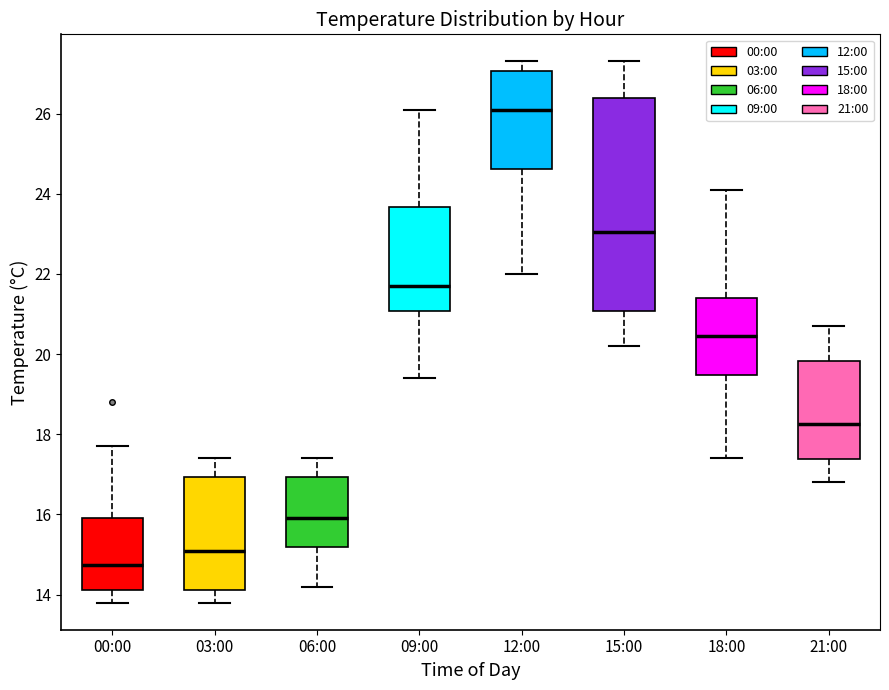

Reading left to right, transcribe this box plot: for each box, give where its median line is, the range the box spans, and where its two whiskers end, as read against the y-axis. The values are not printed on the chart, so give them approximately, as read against the axis.

00:00: median 14.8, box 14.2 to 16.0, whiskers 13.8 to 17.8
03:00: median 15.2, box 14.2 to 17.0, whiskers 13.8 to 17.4
06:00: median 16.0, box 15.2 to 17.0, whiskers 14.2 to 17.4
09:00: median 21.8, box 21.0 to 23.6, whiskers 19.4 to 26.2
12:00: median 26.2, box 24.6 to 27.0, whiskers 22.0 to 27.4
15:00: median 23.0, box 21.0 to 26.4, whiskers 20.2 to 27.4
18:00: median 20.4, box 19.4 to 21.4, whiskers 17.4 to 24.2
21:00: median 18.2, box 17.4 to 19.8, whiskers 16.8 to 20.8